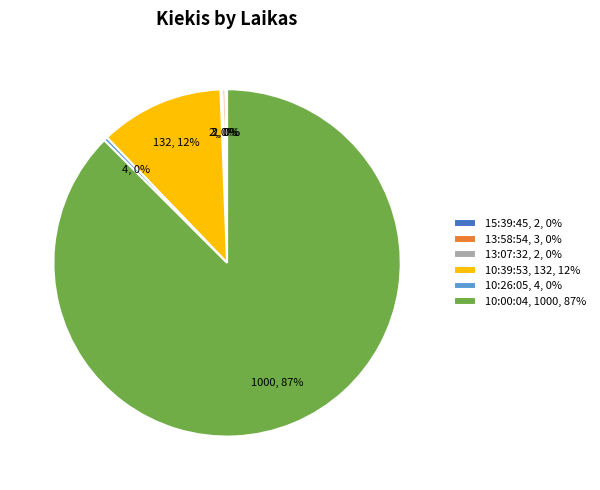

Approximately how many times larger is the value at 10:00:04, 1000, 87% compared to 10:26:05, 4, 0%?

250.0